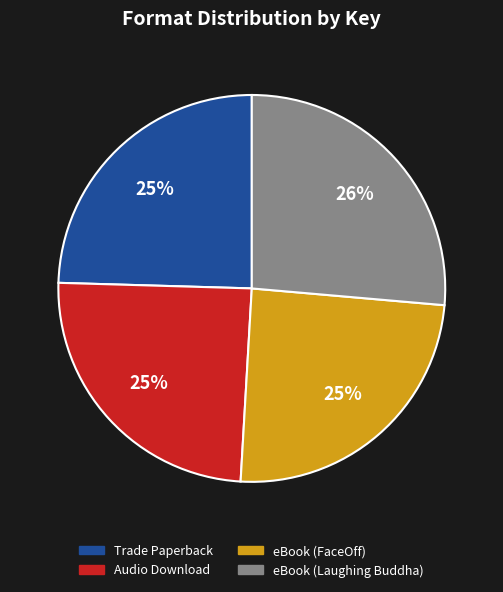

How many slices are in this pie chart?

4